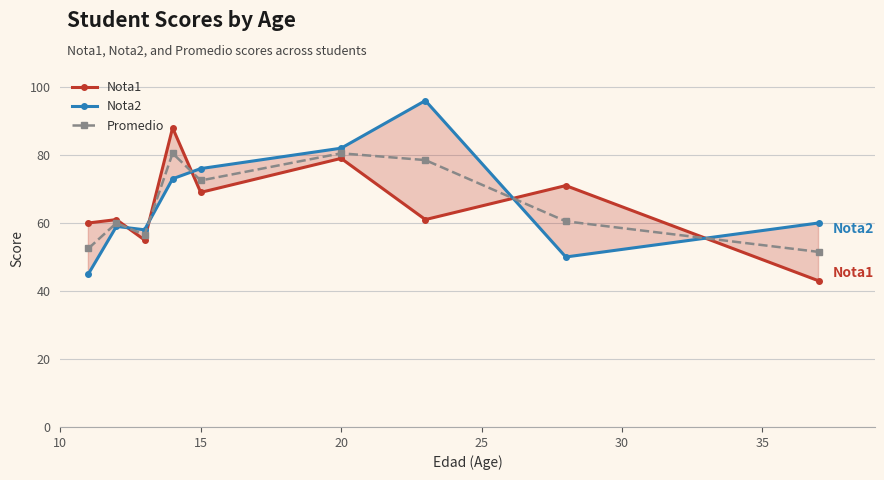

True or false: Nota2 and Nota1 intersect in this chart.

True